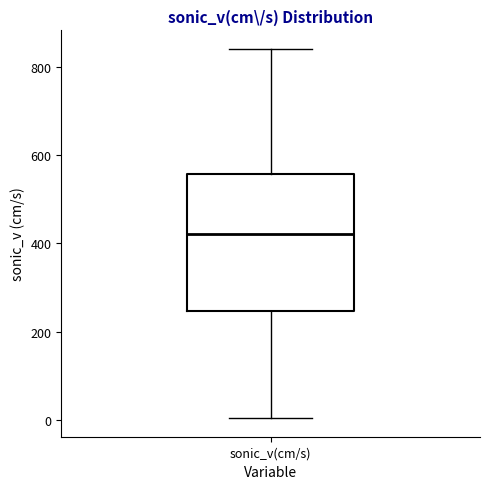

Read this box plot against the y-axis: the position of the median line, the range covered by the box, and the ends of both whiskers. The values are not printed on the chart, so give them approximately, as read against the axis.

median 420, box 240 to 560, whiskers 0 to 840